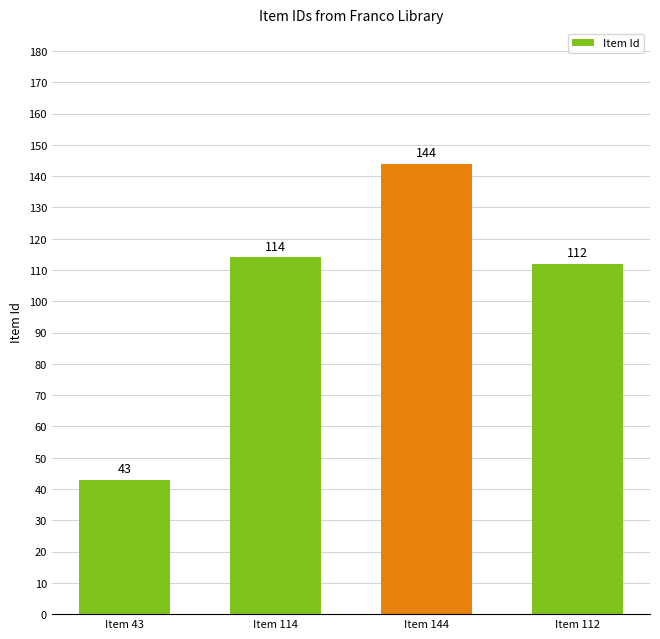

What is the label of the 3rd bar from the right?

Item 114